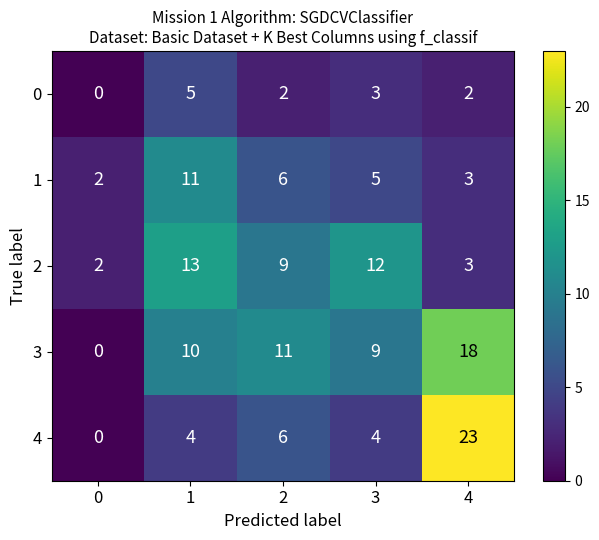

Reading left to right, list all the values displayed in this chart.

0: 0=0	1=5	2=2	3=3	4=2
1: 0=2	1=11	2=6	3=5	4=3
2: 0=2	1=13	2=9	3=12	4=3
3: 0=0	1=10	2=11	3=9	4=18
4: 0=0	1=4	2=6	3=4	4=23